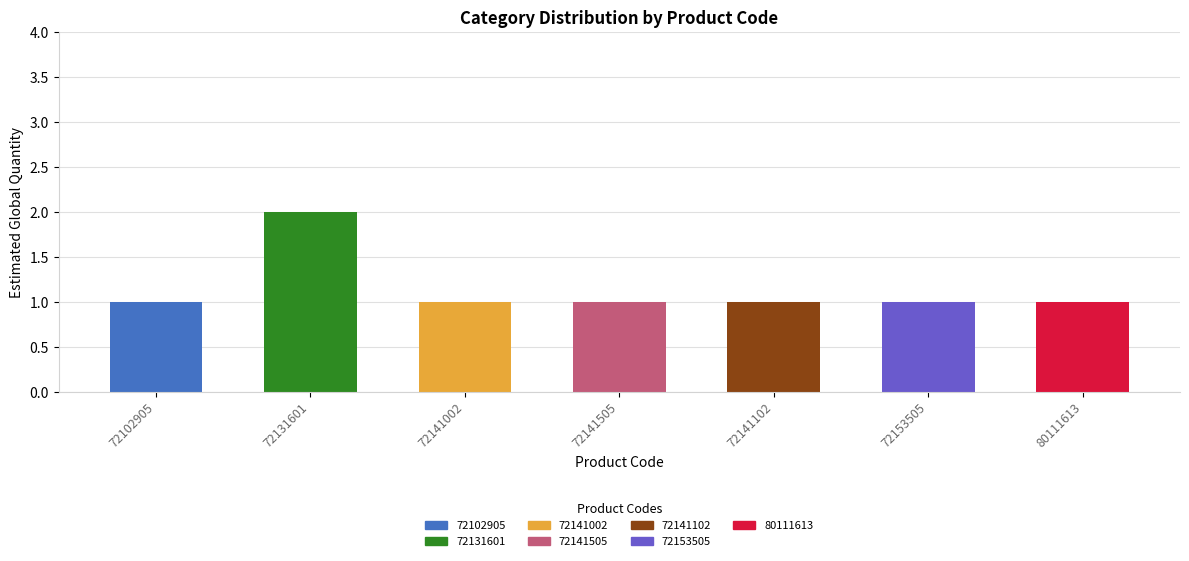

Count the values in the range 1 to 2.

7